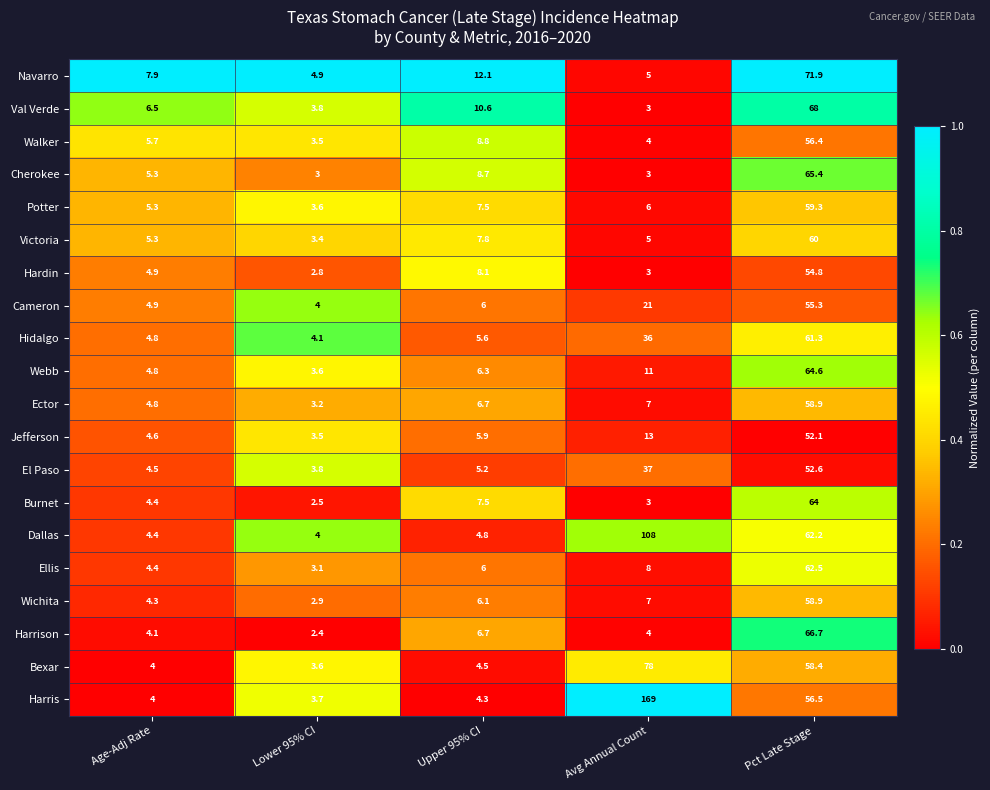

What is the total value across all series at Age-Adj Rate?

98.9